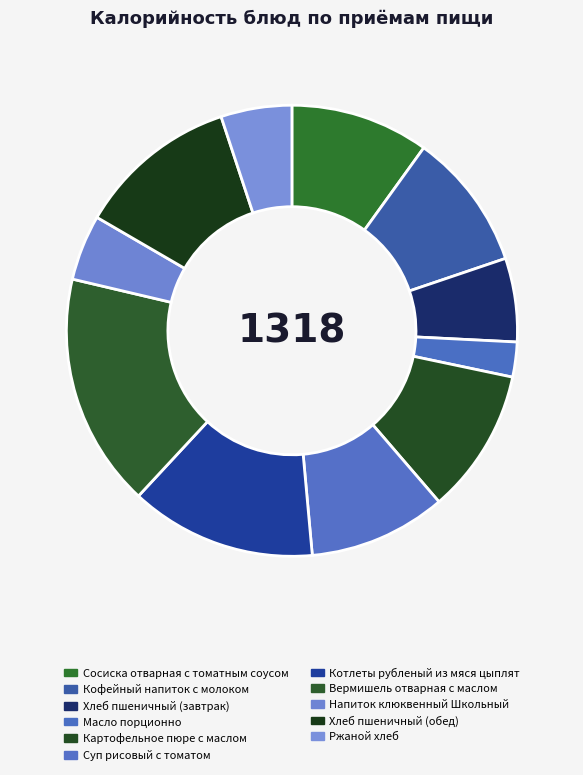

Is it true that Напиток клюквенный Школьный is 10% of the pie?

False